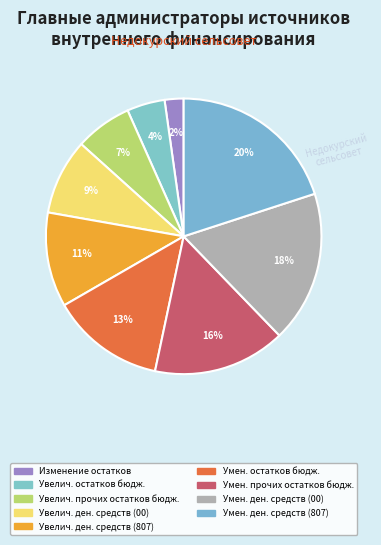

Is there a majority slice in this chart?

No